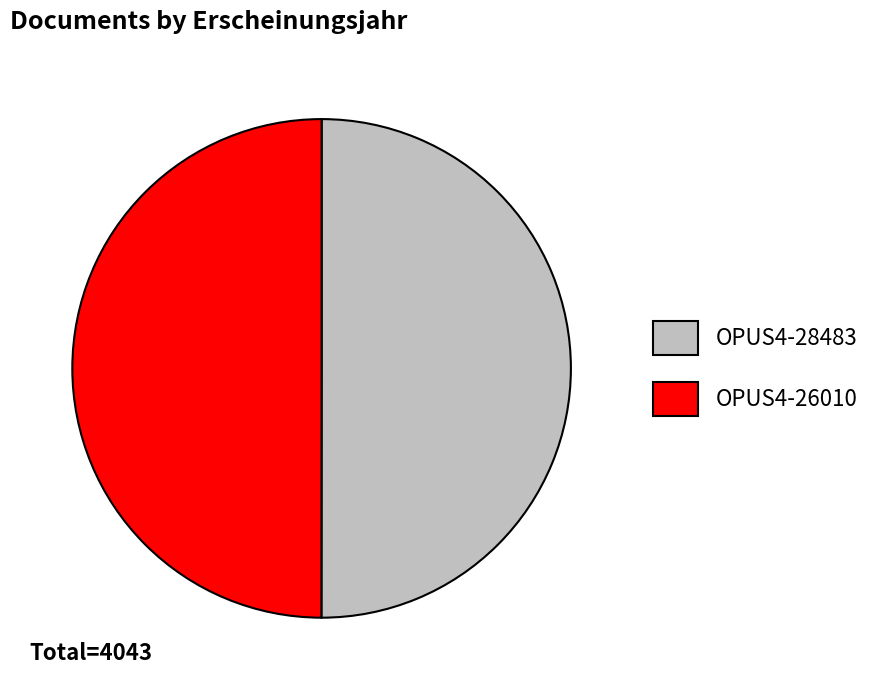

True or false: OPUS4-28483 accounts for 35% of the total.

False